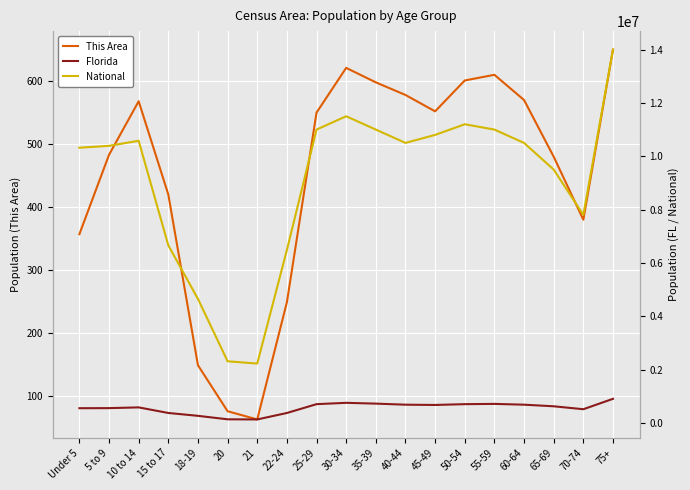

Is it true that This Area equals 974 at 35-39?

False